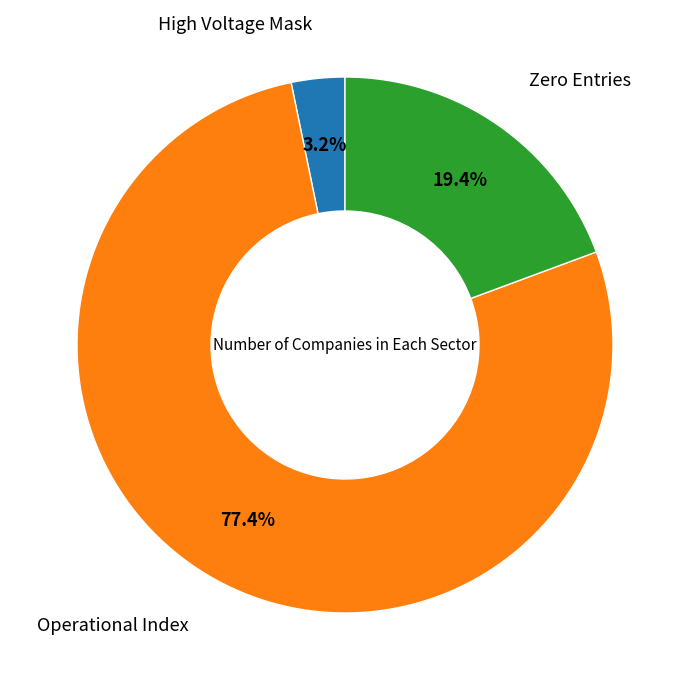

Is there a majority slice in this chart?

Yes